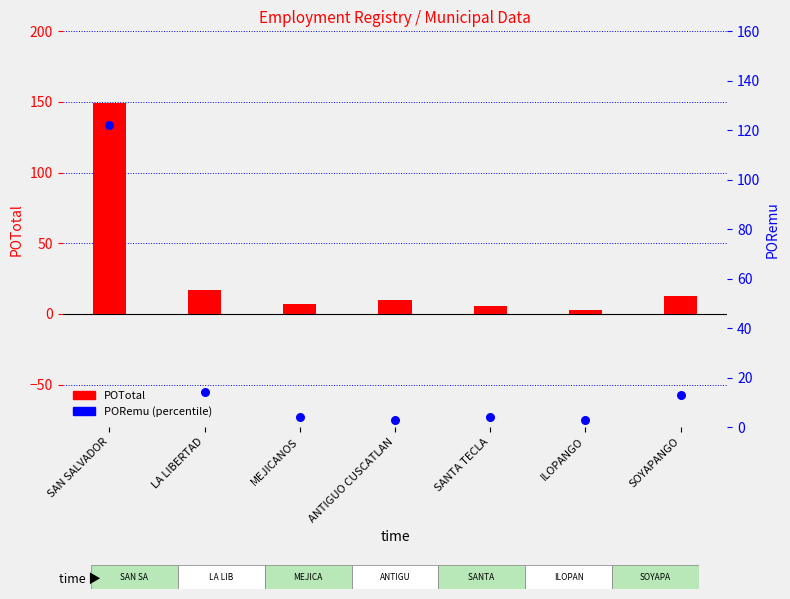

What are all the series names shown in the legend?

POTotal, PORemu